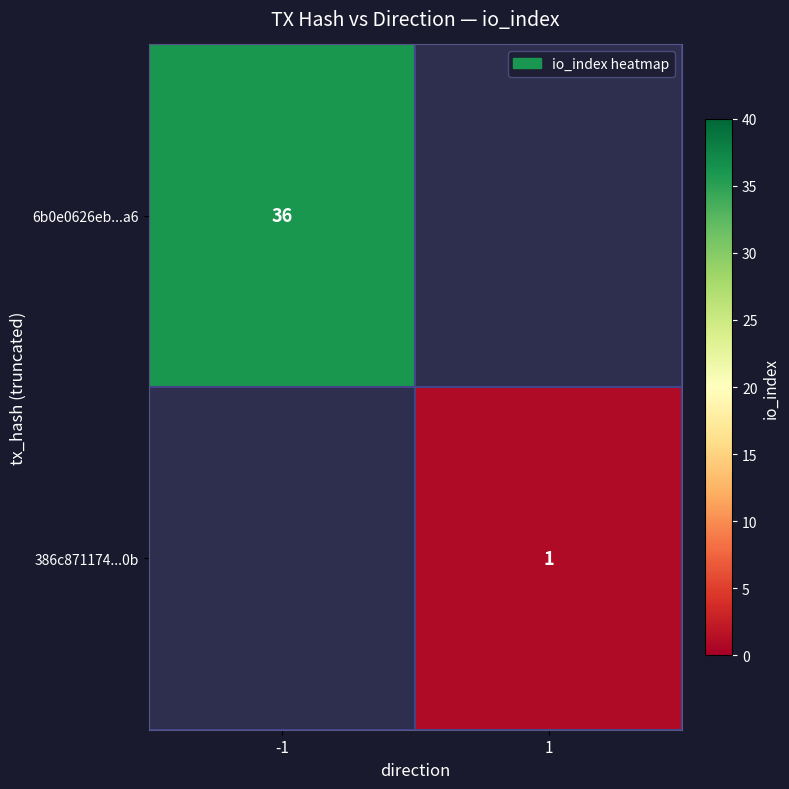

True or false: 386c871174...0b has a value of 1 at 1.

True